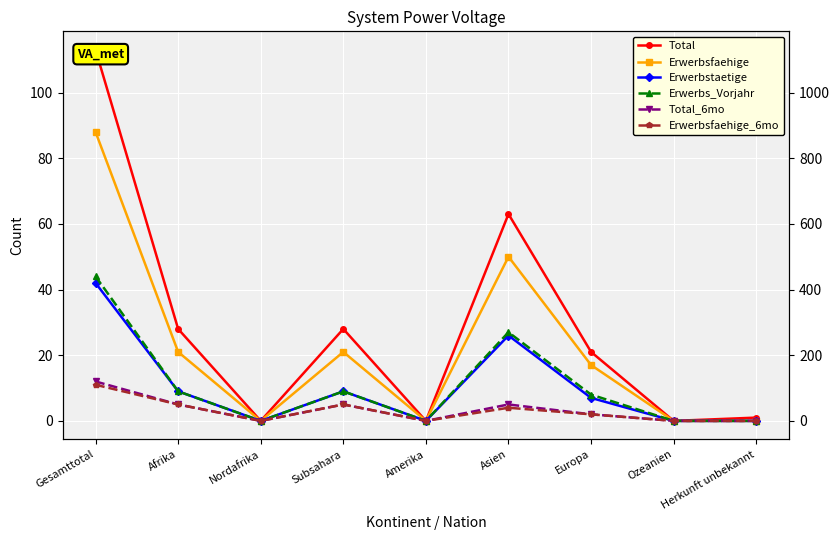

True or false: Erwerbs_Vorjahr and Erwerbstaetige intersect in this chart.

False